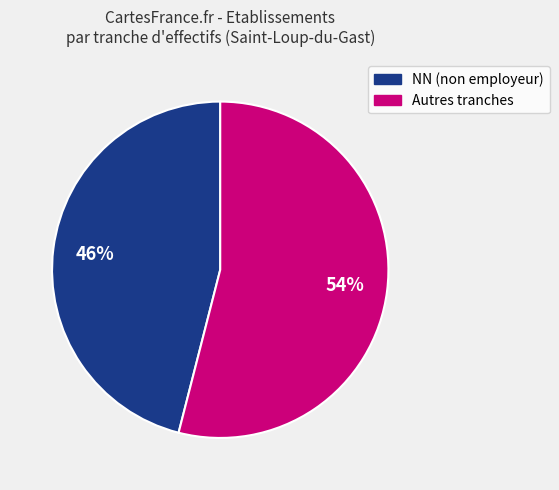

How many segments does this pie chart have?

2